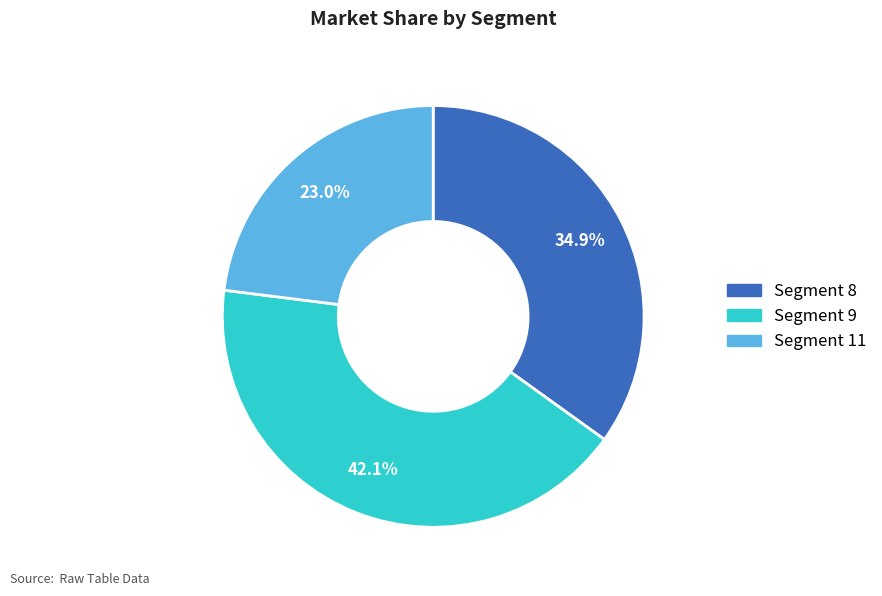

Approximately how many times larger is the value at Segment 8 compared to Segment 9?

0.8